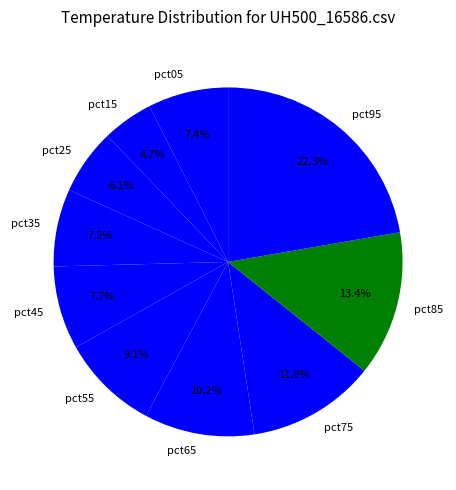

Which category has the smallest portion of the pie?

pct15